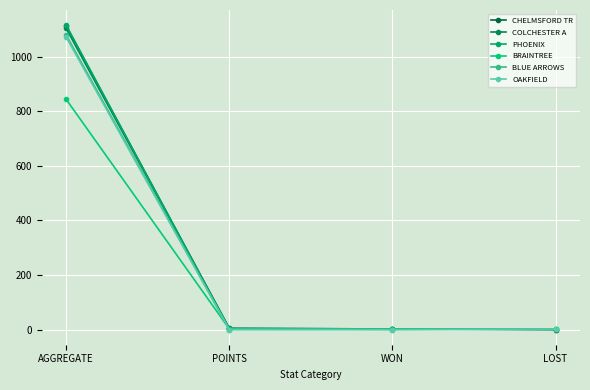

True or false: BLUE ARROWS and PHOENIX cross at least once.

True